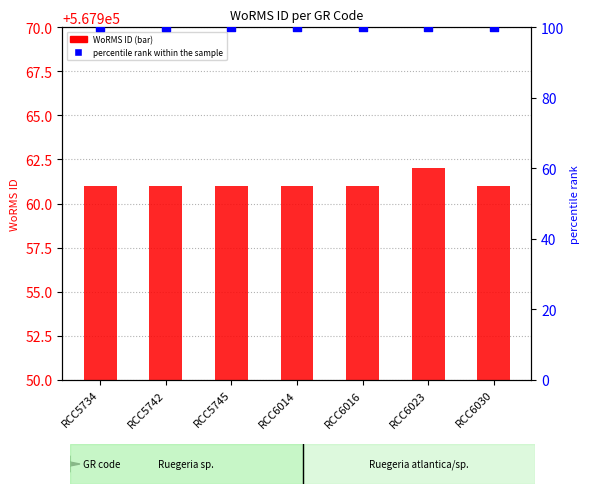

Which series has the largest Y range (max minus min)?

WoRMS ID